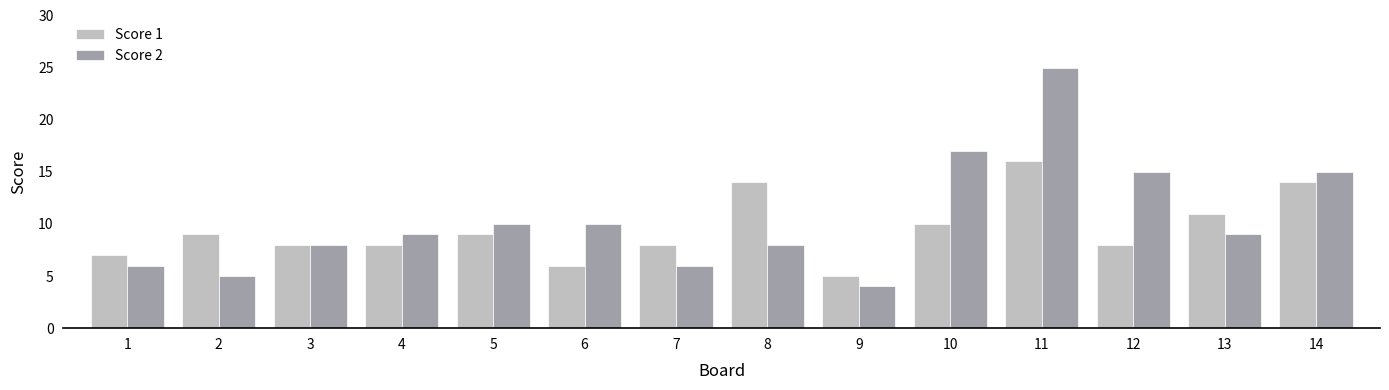

How many bars are there in total?

28